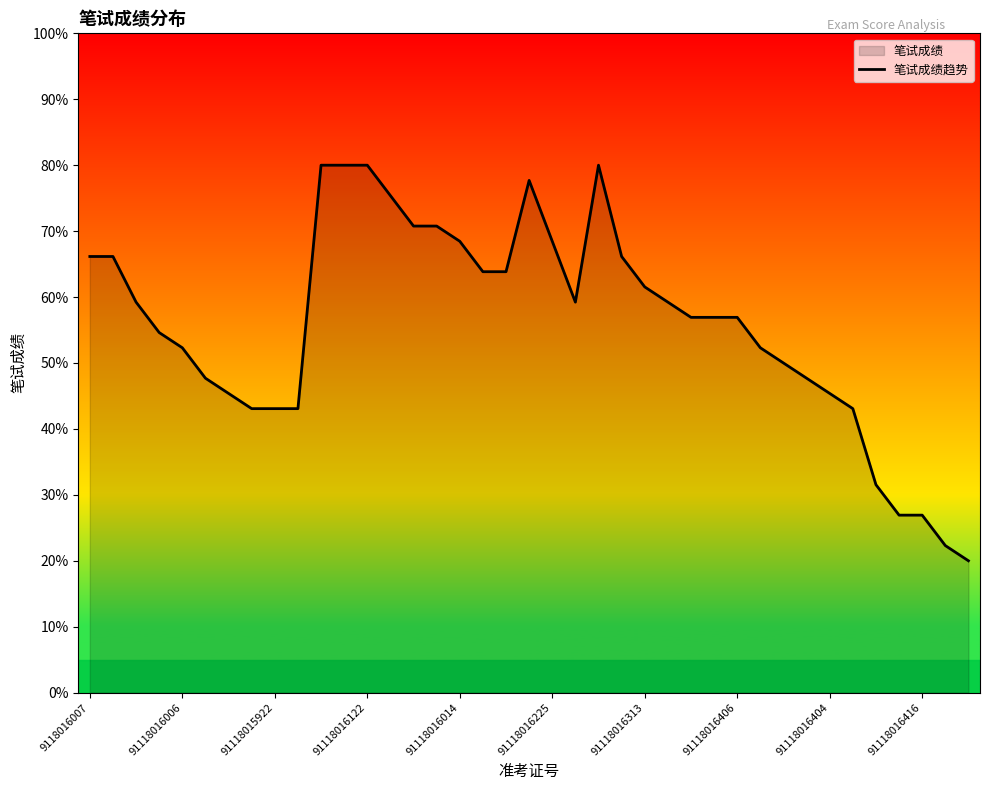

Is it true that the value at 27 is 38.8?

False